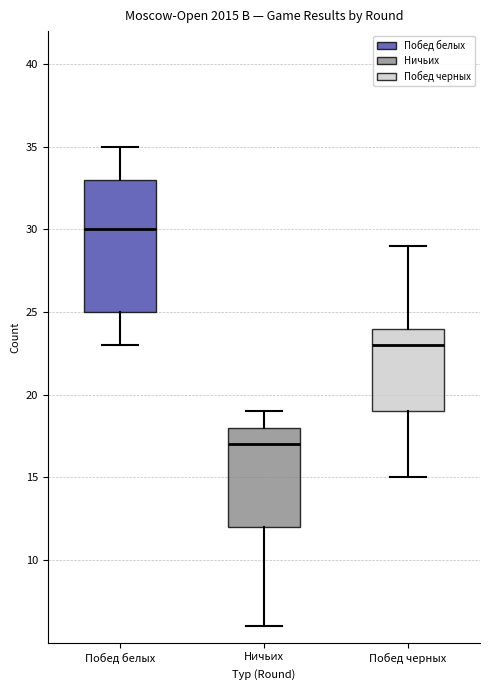

Reading left to right, transcribe this box plot: for each box, give where its median line is, the range the box spans, and where its two whiskers end, as read against the y-axis. The values are not printed on the chart, so give them approximately, as read against the axis.

Побед белых: median 30, box 25 to 33, whiskers 23 to 35
Ничьих: median 17, box 12 to 18, whiskers 6 to 19
Побед черных: median 23, box 19 to 24, whiskers 15 to 29